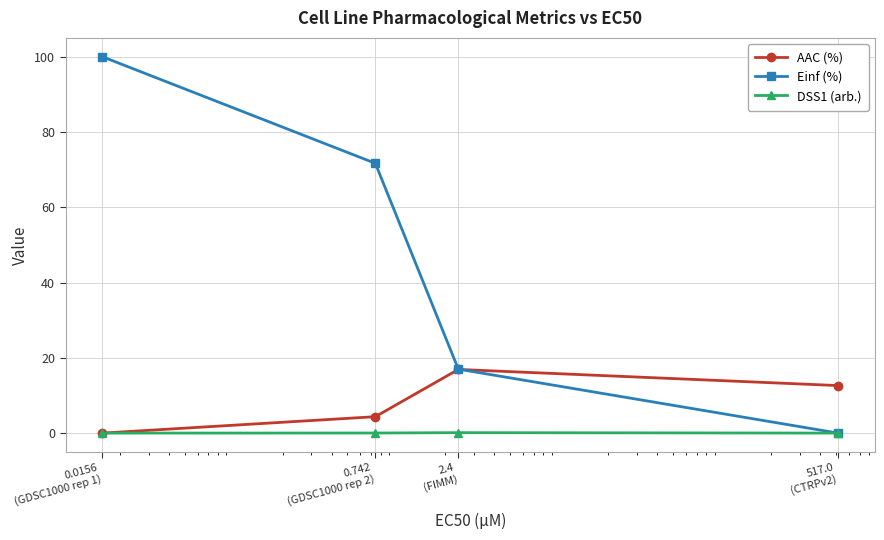

Which series has the largest total across all categories?

Einf (%)